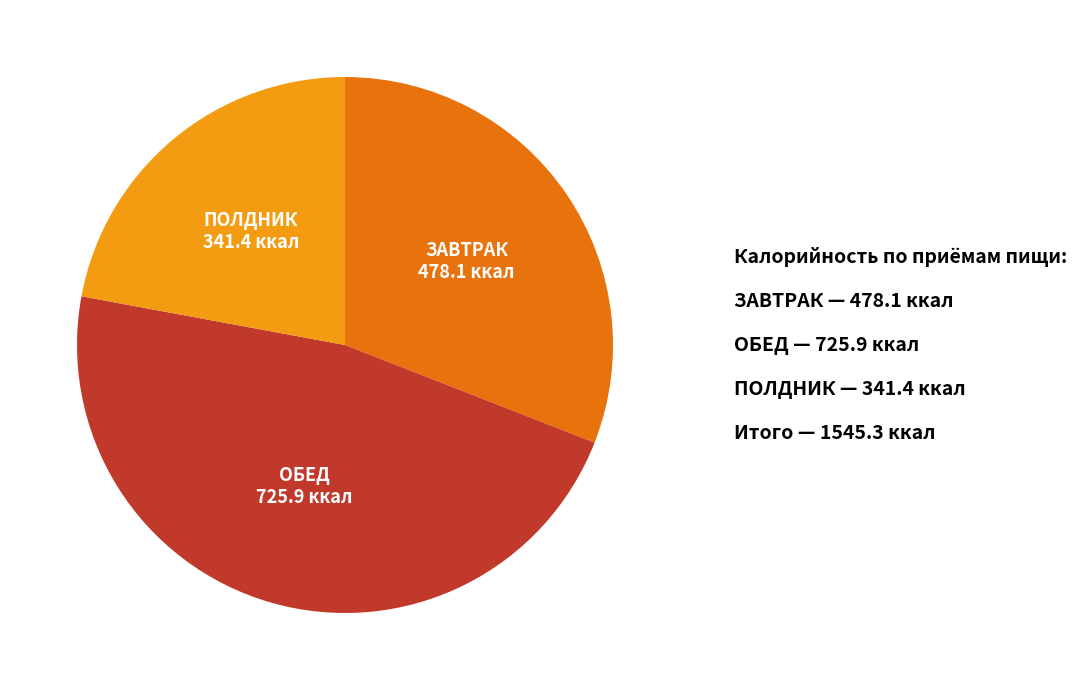

Does any single category account for the majority?

No